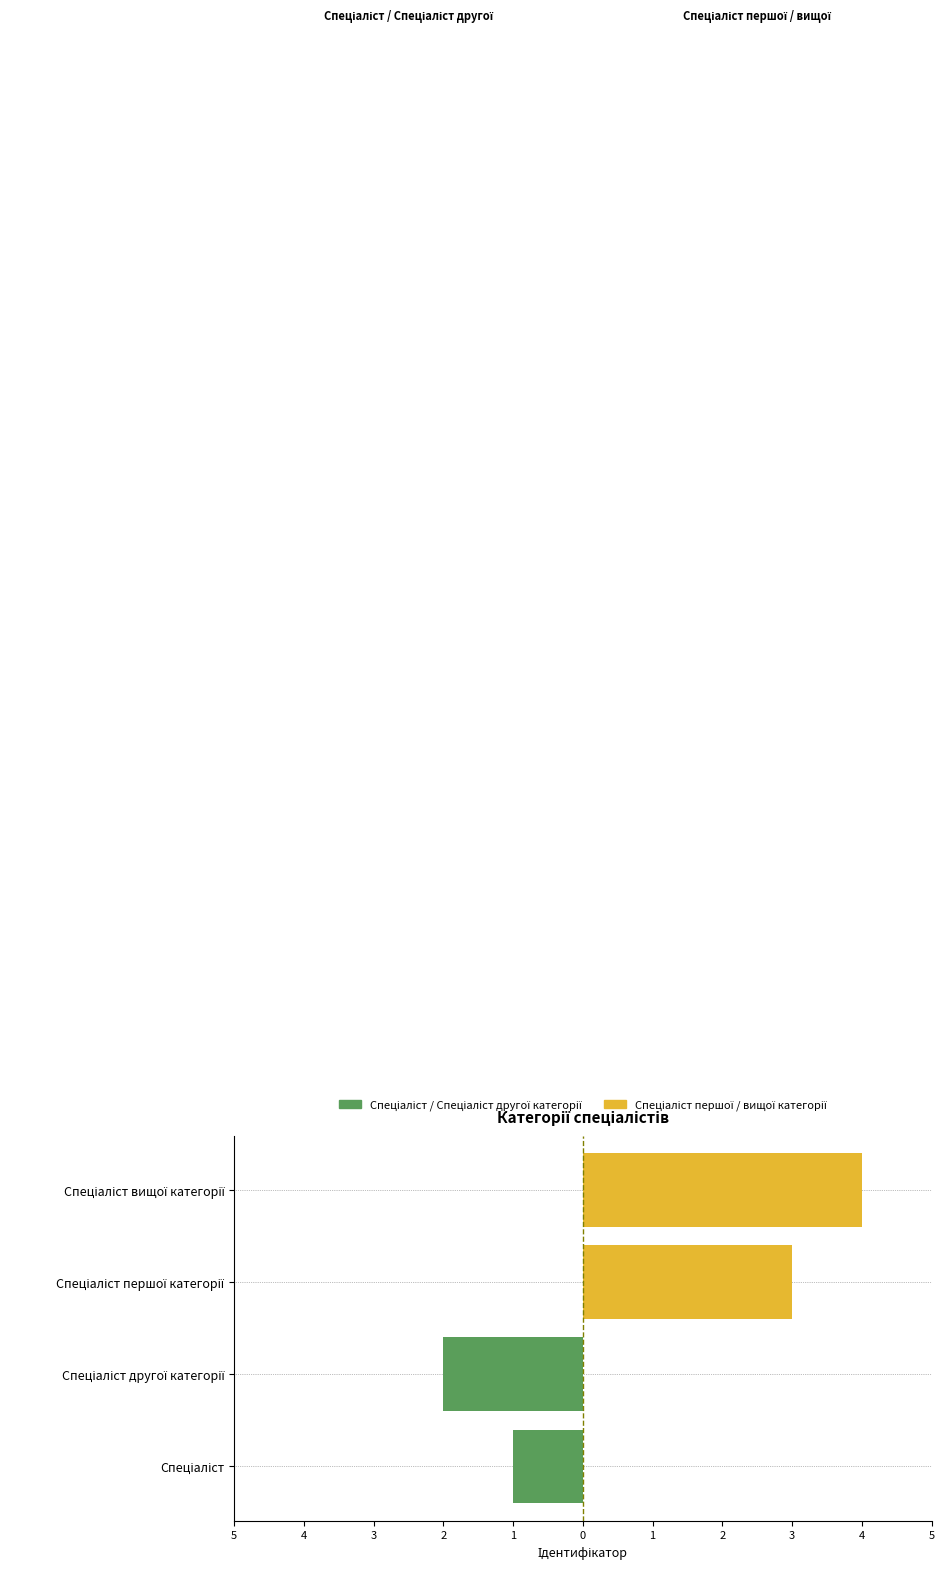

What is the sum of the Спеціаліст / Спеціаліст другої категорії values at 5 and 4?

-3